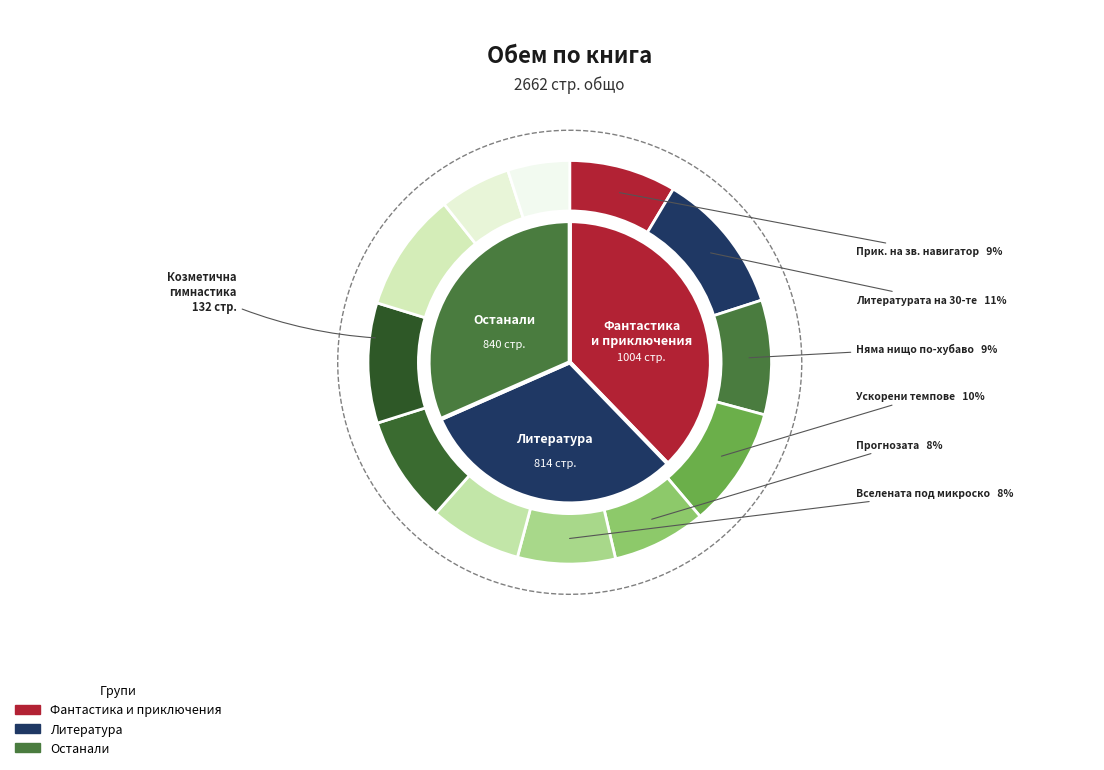

Is there any slice that represents more than half of the pie?

No